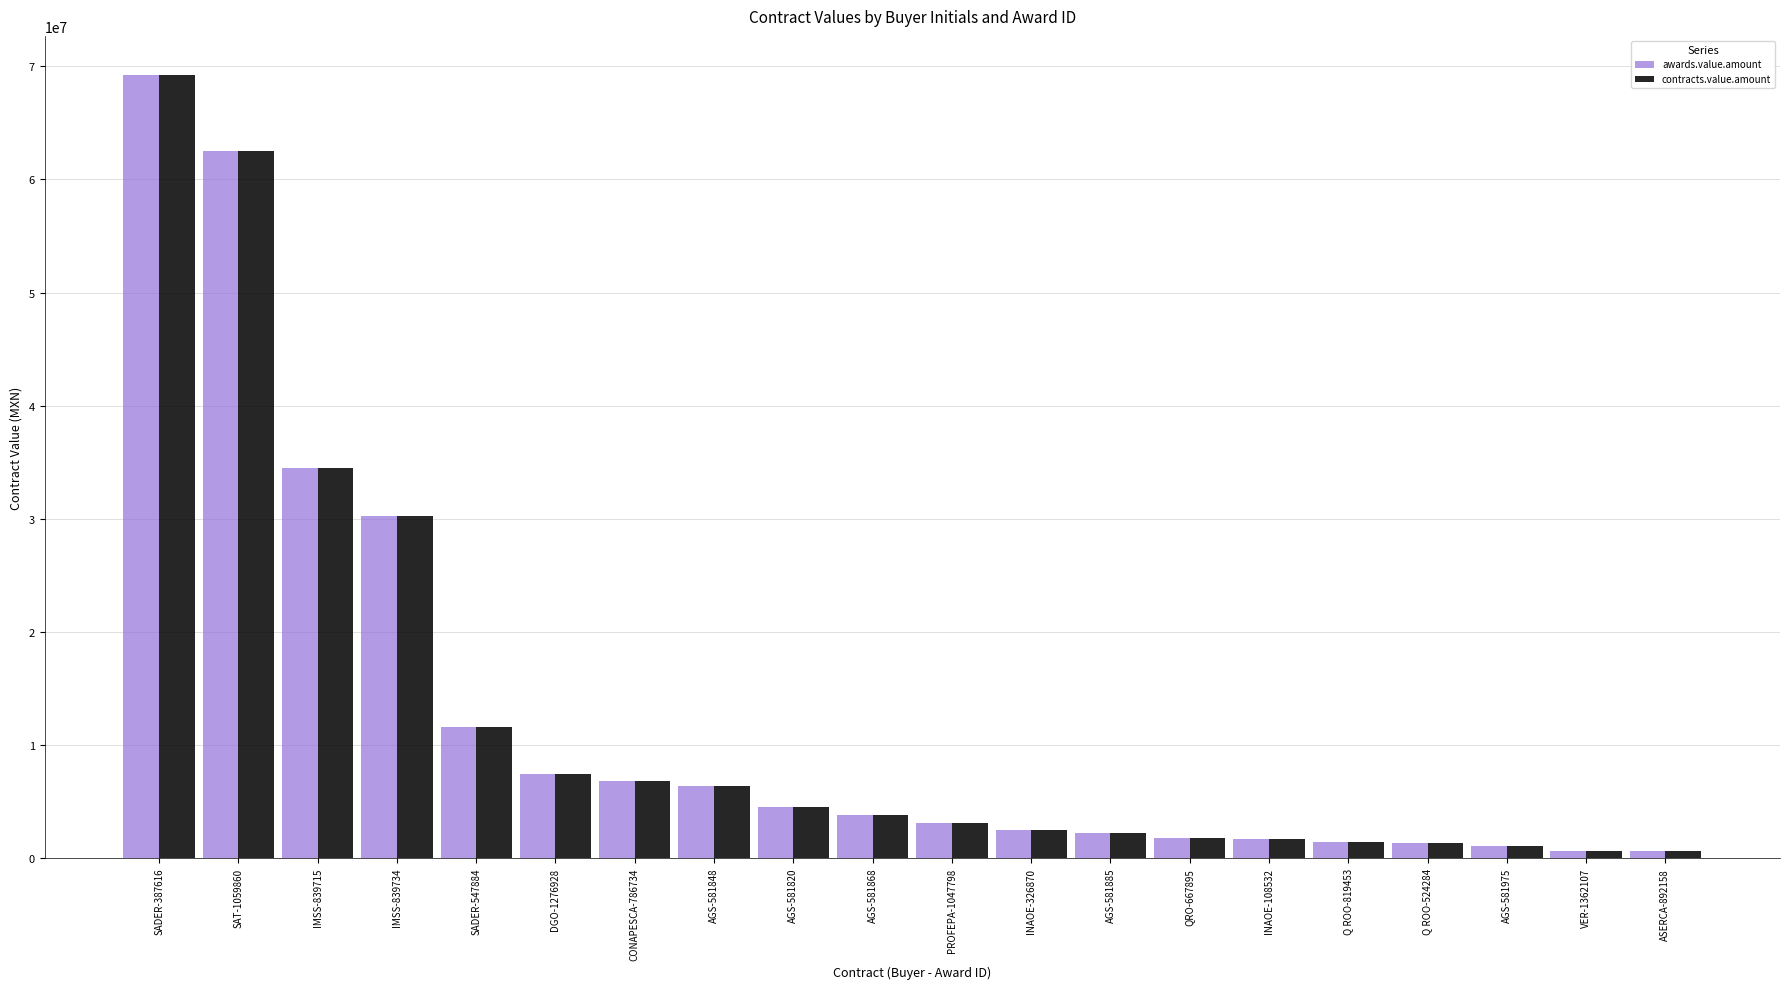

What is the label of the 13th bar from the left?

AGS-581885